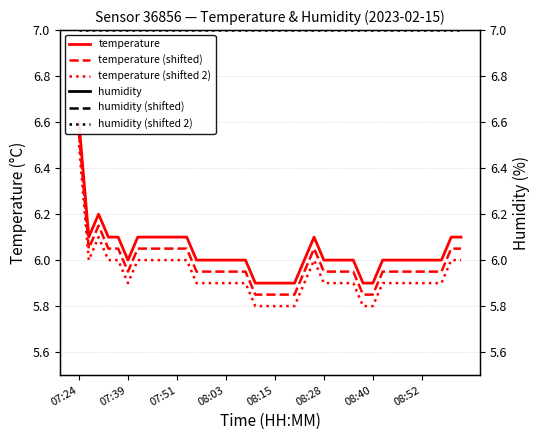

True or false: humidity (shifted) and humidity (shifted 2) intersect in this chart.

False